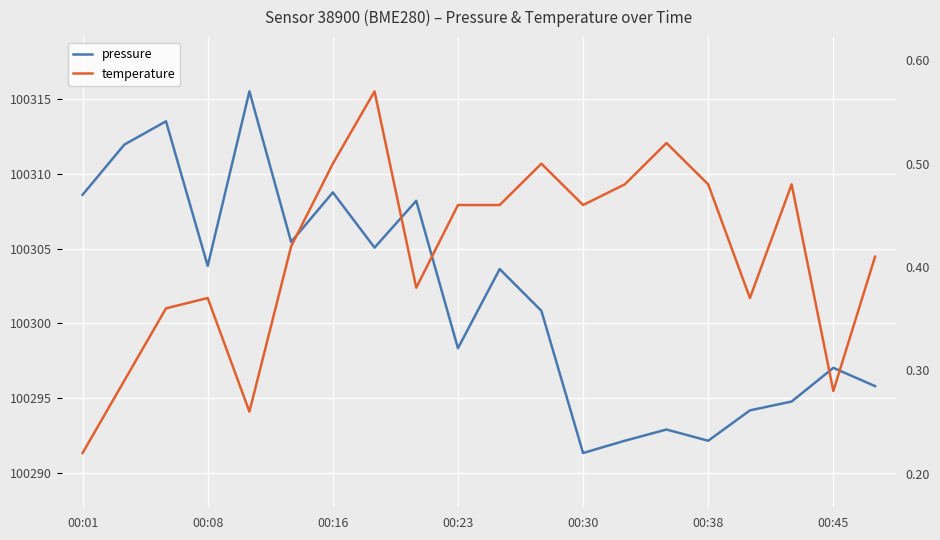

Count the number of data series in this chart.

2